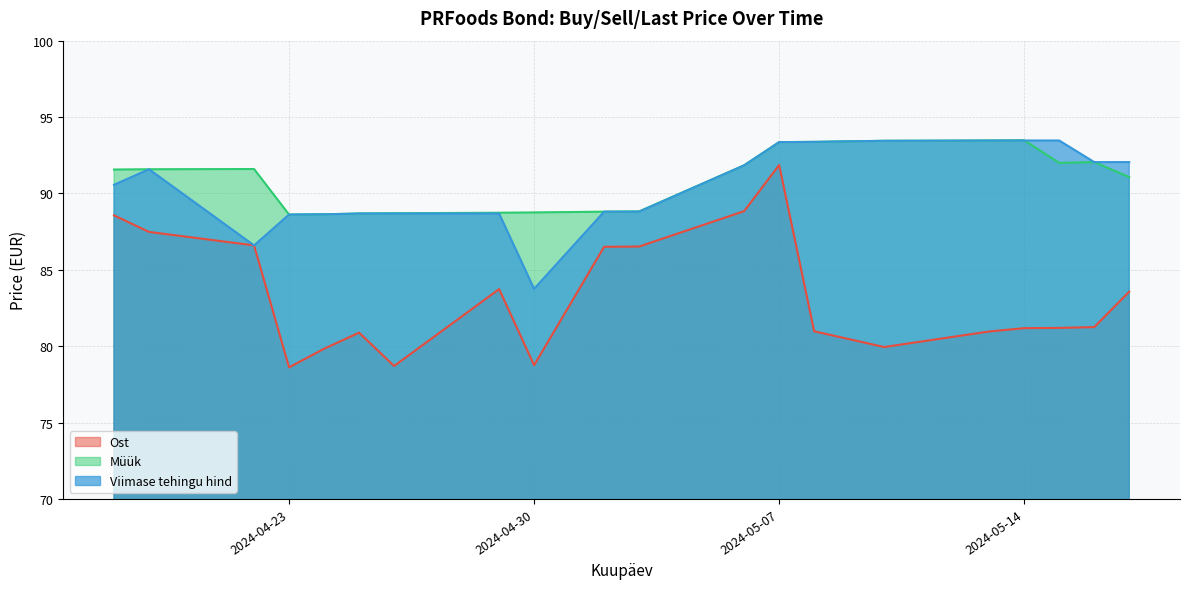

Which category has the highest value across all series?

2024-05-14